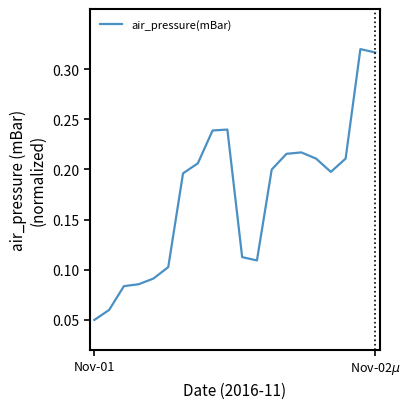

Does the chart display data point markers on the line(s)?

No